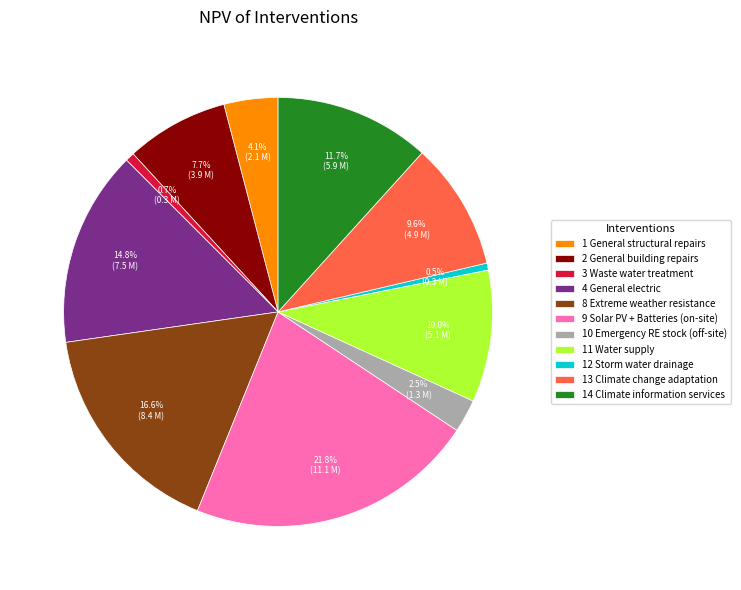

What percentage is the 11 Water supply slice, to the nearest percent?

10%